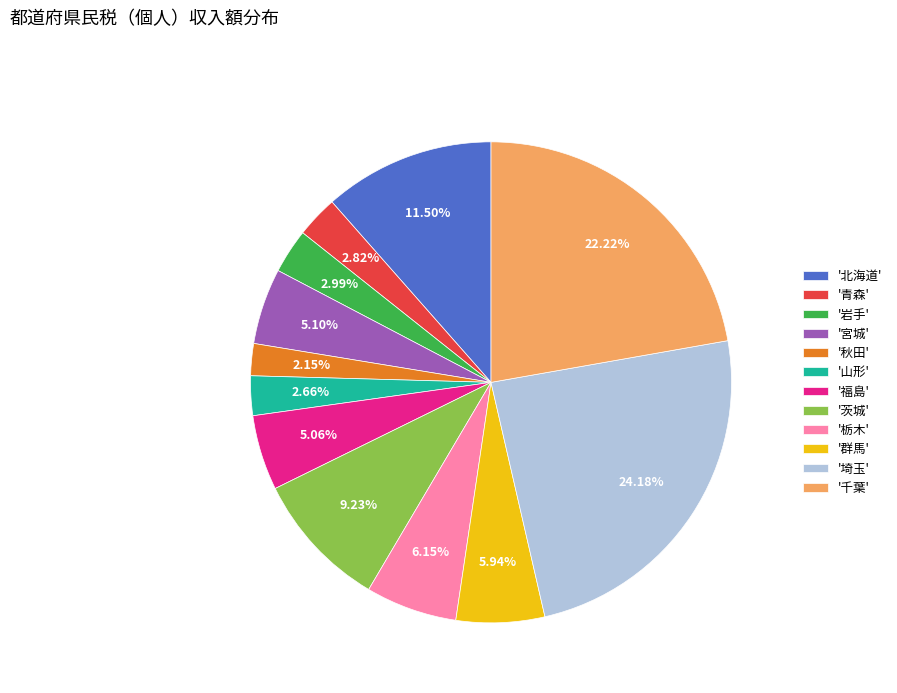

Does '山形' account for over 50% of the chart?

No